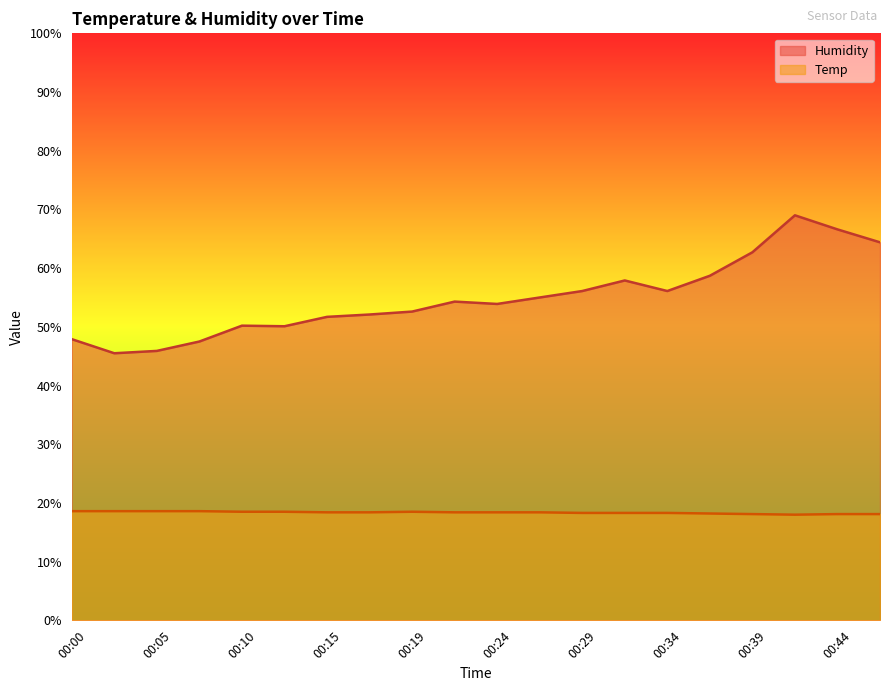

What is the value of the Temp point at the 9th from the left?

18.5